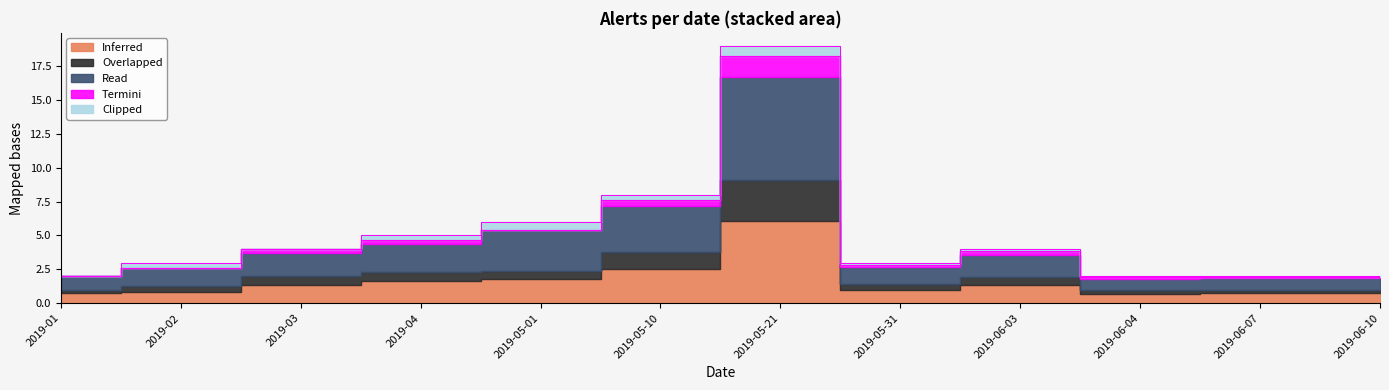

True or false: Inferred and Termini intersect in this chart.

False